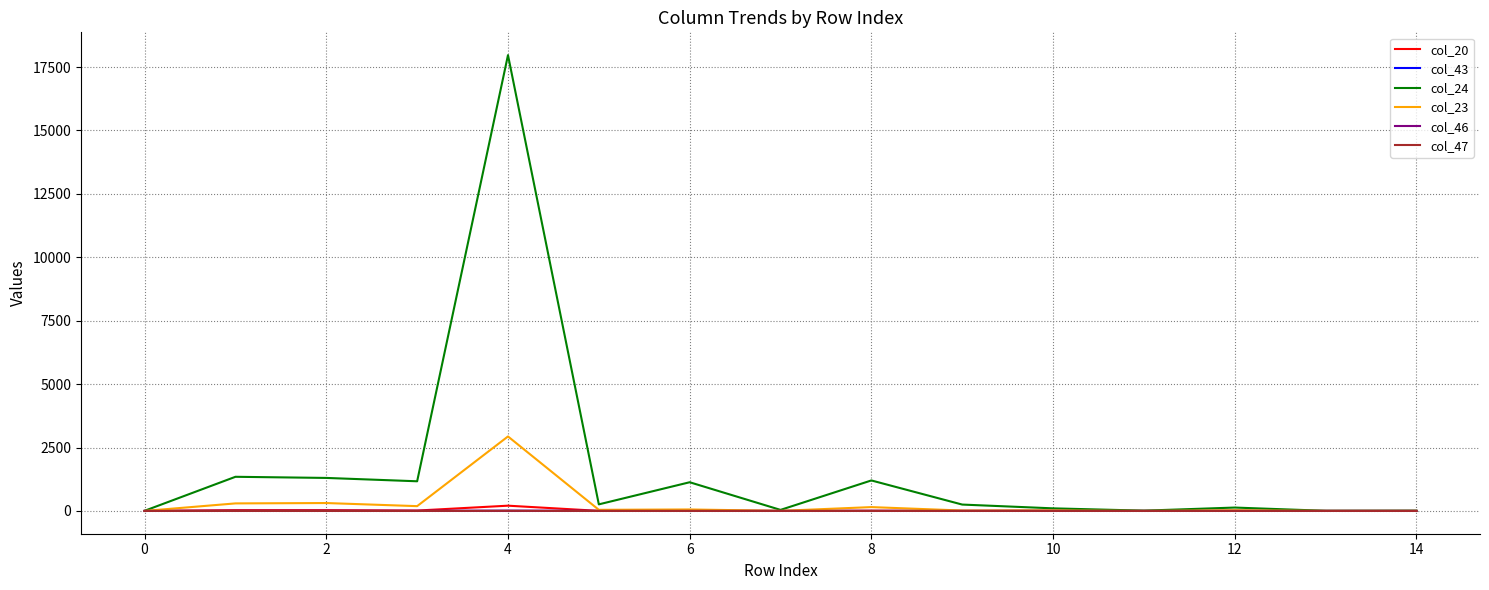

Which series has the largest range (max minus min)?

col_24